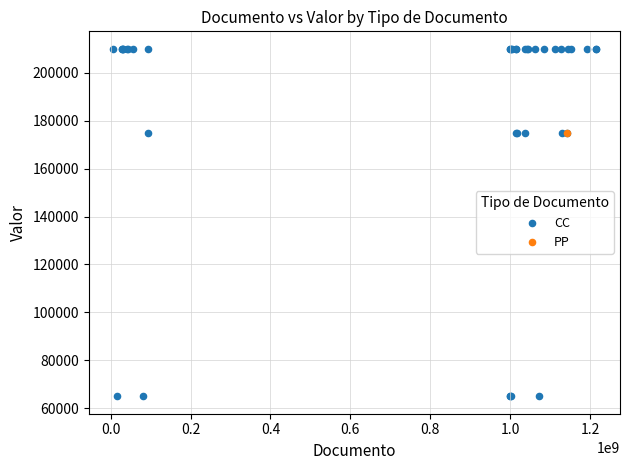

What are all the series names shown in the legend?

CC, PP